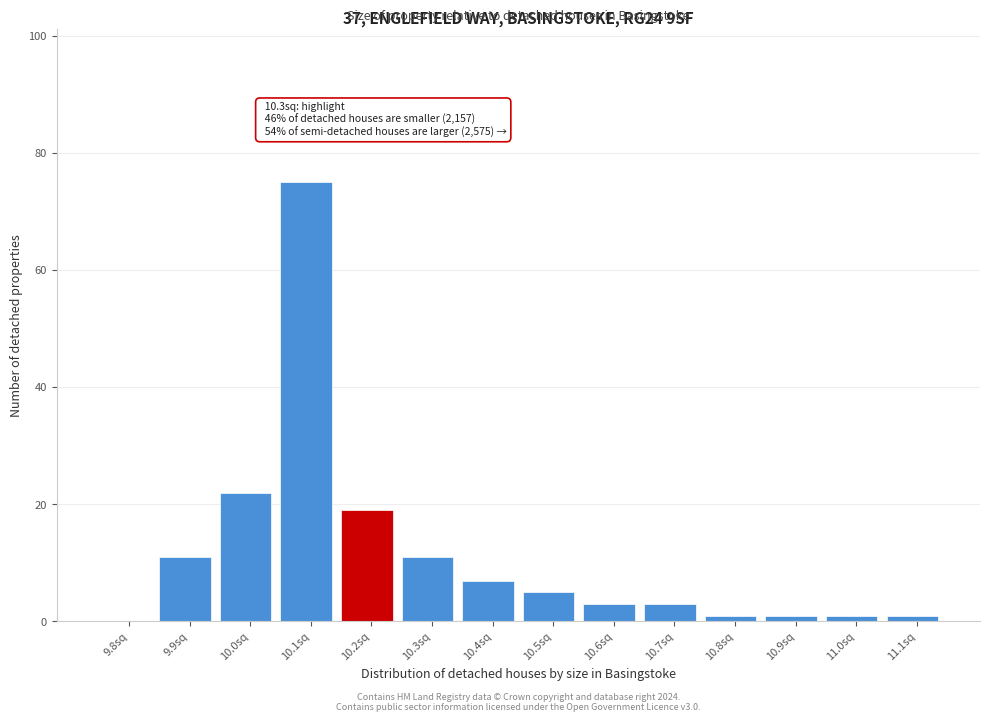

Reading right to left, list all the values displayed in this chart.

11.1sq=1	11.0sq=1	10.9sq=1	10.8sq=1	10.7sq=3	10.6sq=3	10.5sq=5	10.4sq=7	10.3sq=11	10.2sq=19	10.1sq=75	10.0sq=22	9.9sq=11	9.8sq=0